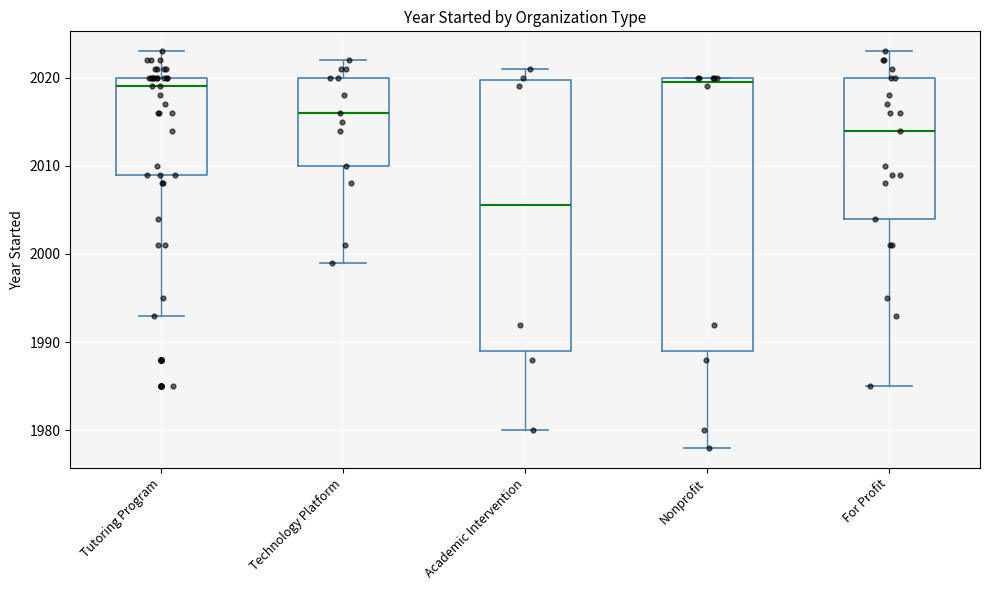

Reading left to right, transcribe this box plot: for each box, give where its median line is, the range the box spans, and where its two whiskers end, as read against the y-axis. The values are not printed on the chart, so give them approximately, as read against the axis.

Tutoring Program: median 2019, box 2009 to 2020, whiskers 1993 to 2023
Technology Platform: median 2016, box 2010 to 2020, whiskers 1999 to 2022
Academic Intervention: median 2006, box 1989 to 2020, whiskers 1980 to 2021
Nonprofit: median 2020 (just below the box's upper edge), box 1989 to 2020, whiskers 1978 to 2020
For Profit: median 2014, box 2004 to 2020, whiskers 1985 to 2023